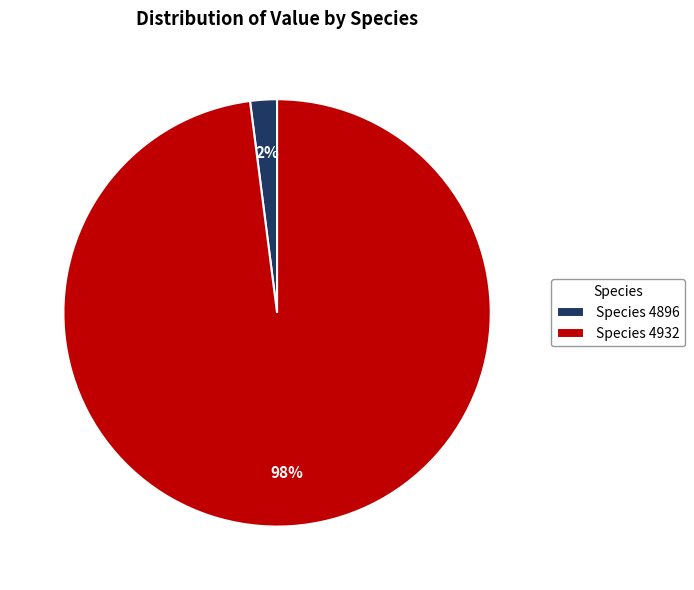

Does Species 4932 account for over 50% of the chart?

Yes